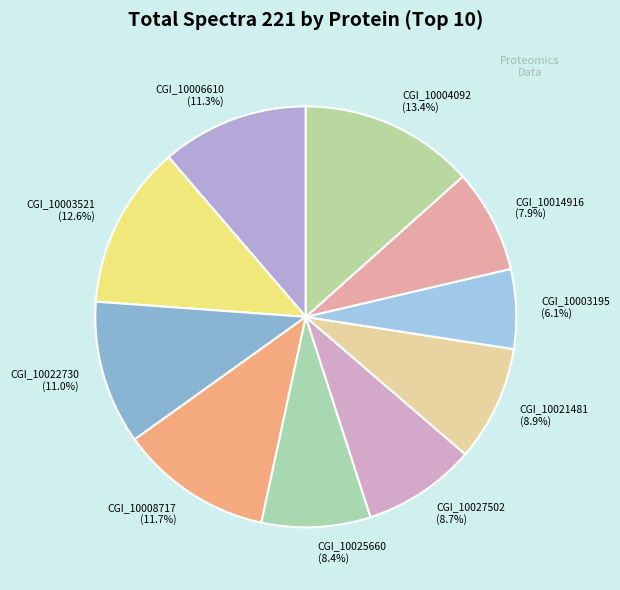

How much of the chart is everything except CGI_10003521 (12.6%)?

87.4%